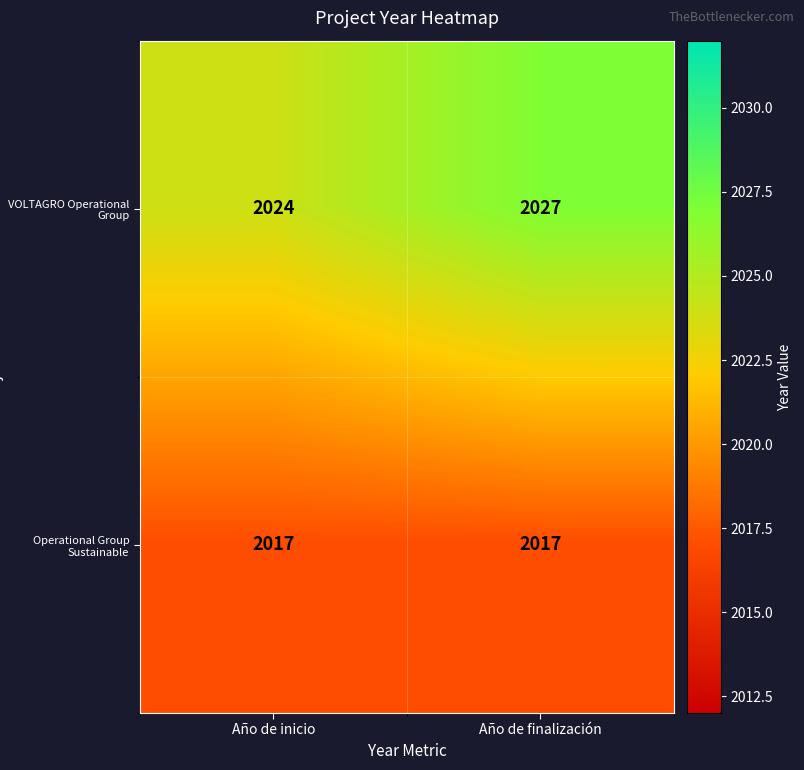

Which category has the highest value across all series?

Año de finalización